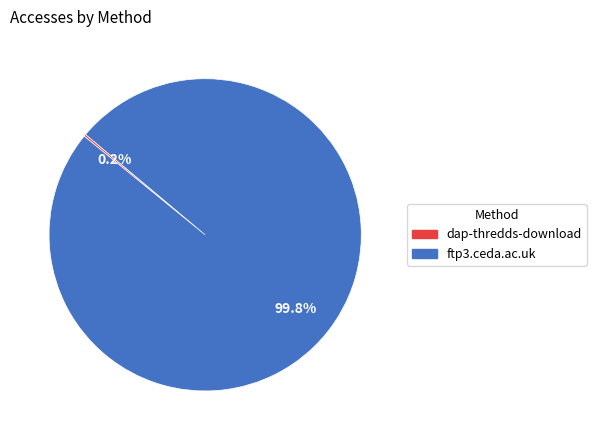

Is there a majority slice in this chart?

Yes